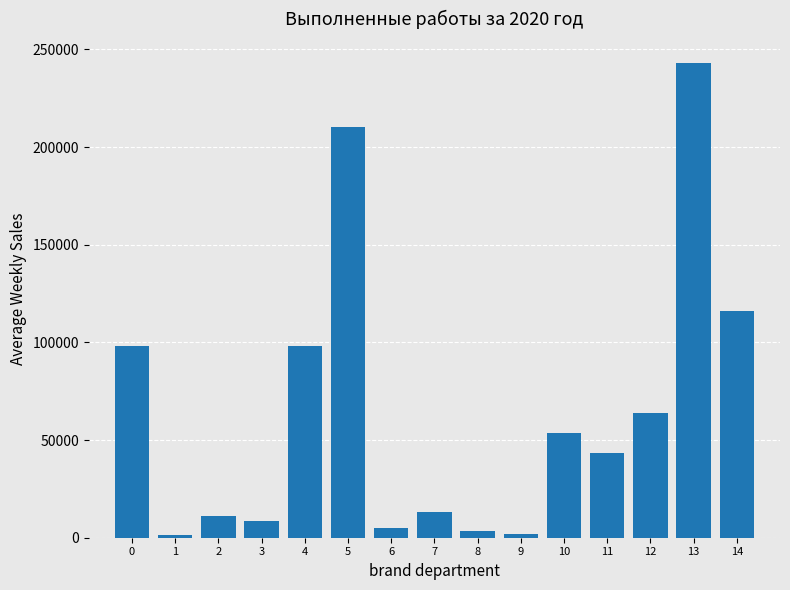

What is the difference between the second highest and second lowest values?

208076.6